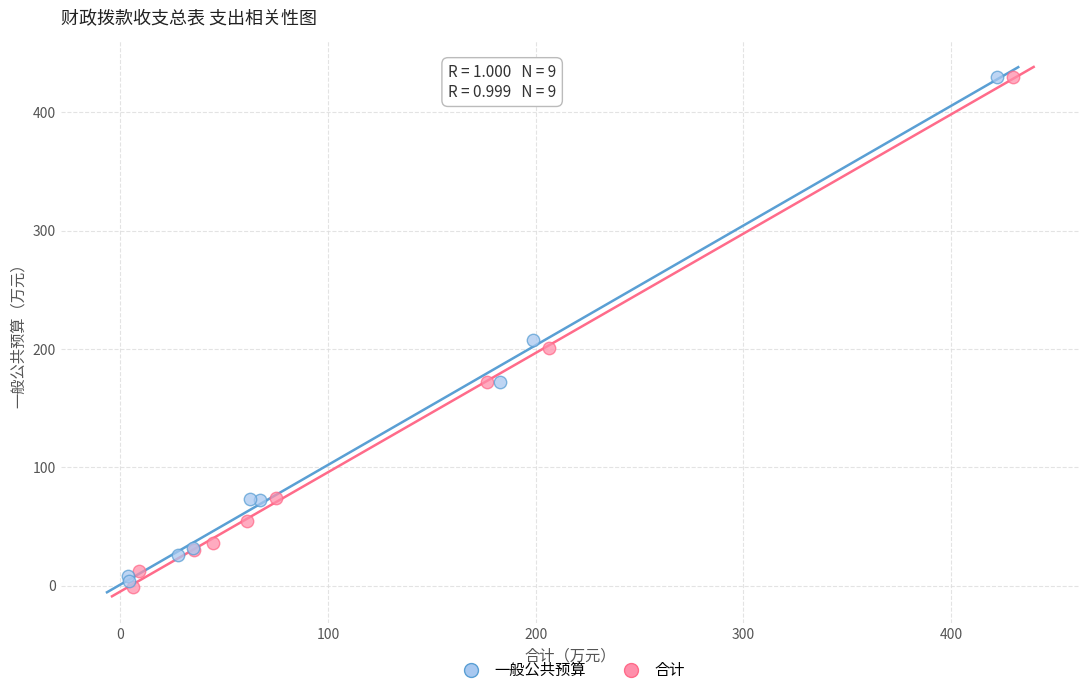

Which series has the largest Y range (max minus min)?

合计